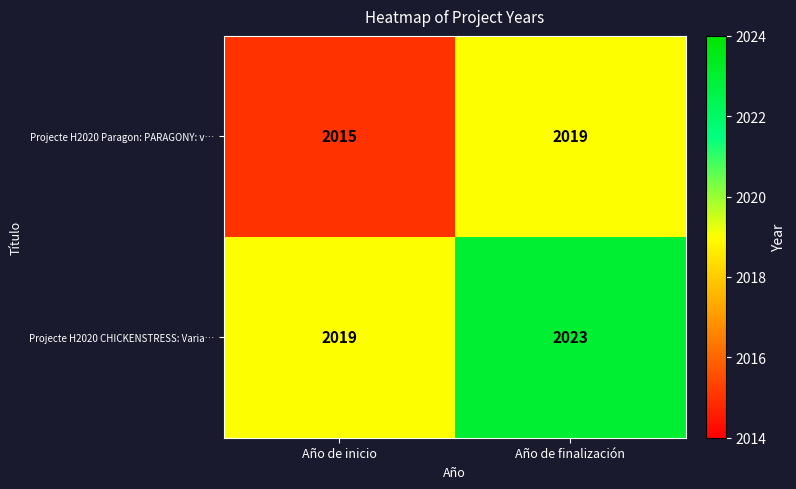

True or false: Projecte H2020 Paragon: PARAGONY: v… has a value of 463 at Año de inicio.

False